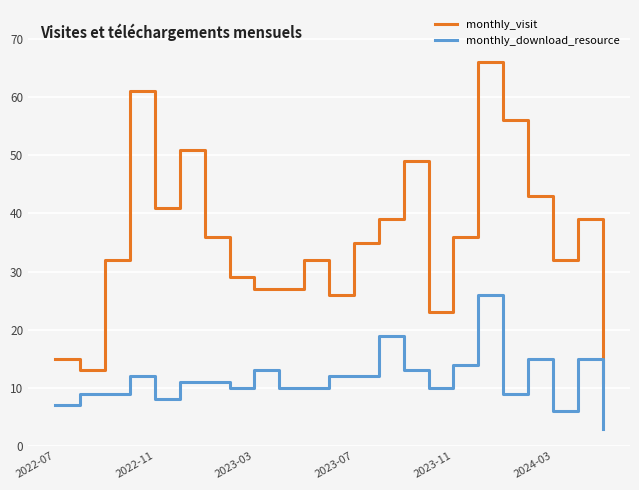

Which series has the largest total across all categories?

monthly_visit